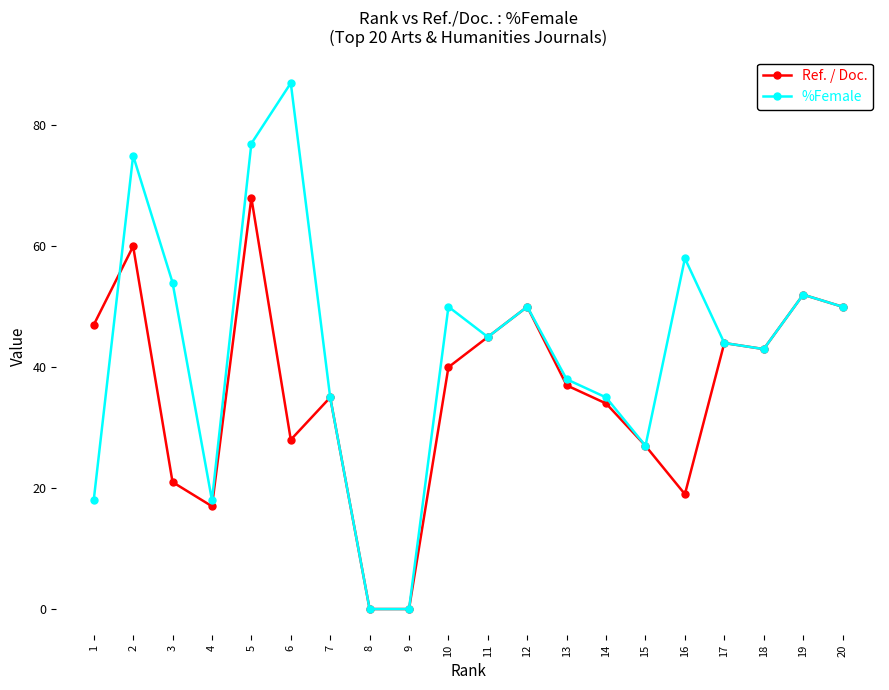

In %Female, how many points are higher than both neighbors (excluding endpoints)?

6